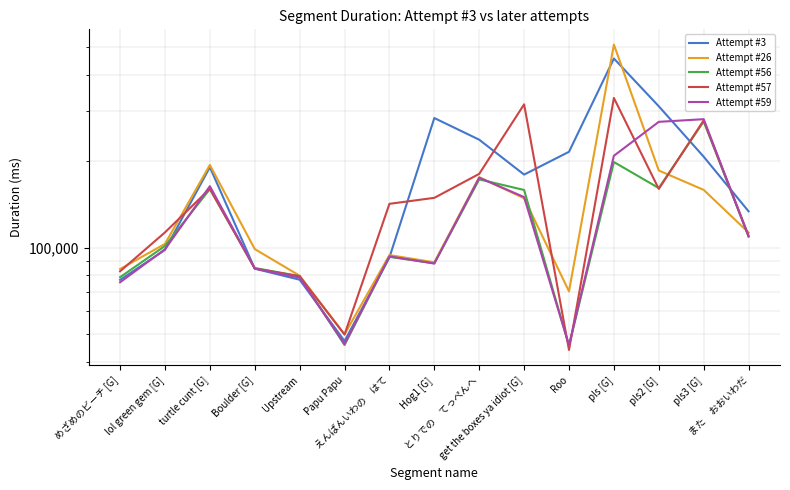

True or false: Attempt #26 and Attempt #56 cross at least once.

True